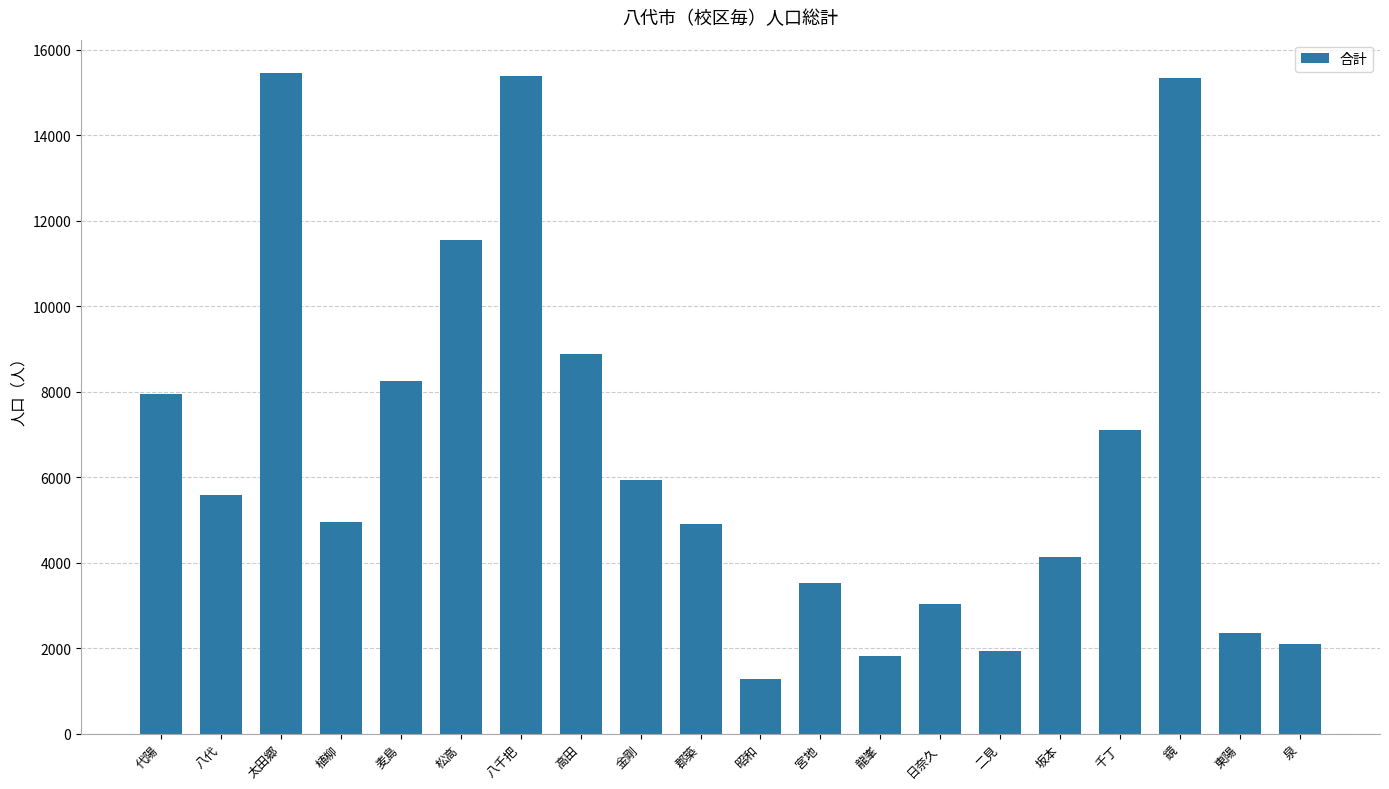

What is the change in value from 二見 to 鏡?

+13403